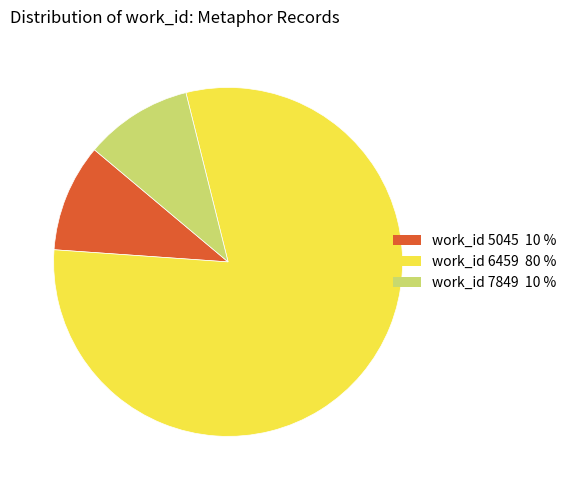

Does any single category account for the majority?

Yes